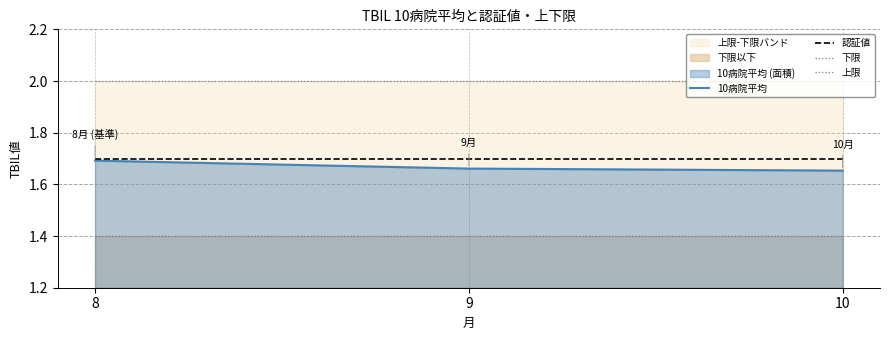

What is the difference between the highest and lowest values at 10?

0.6